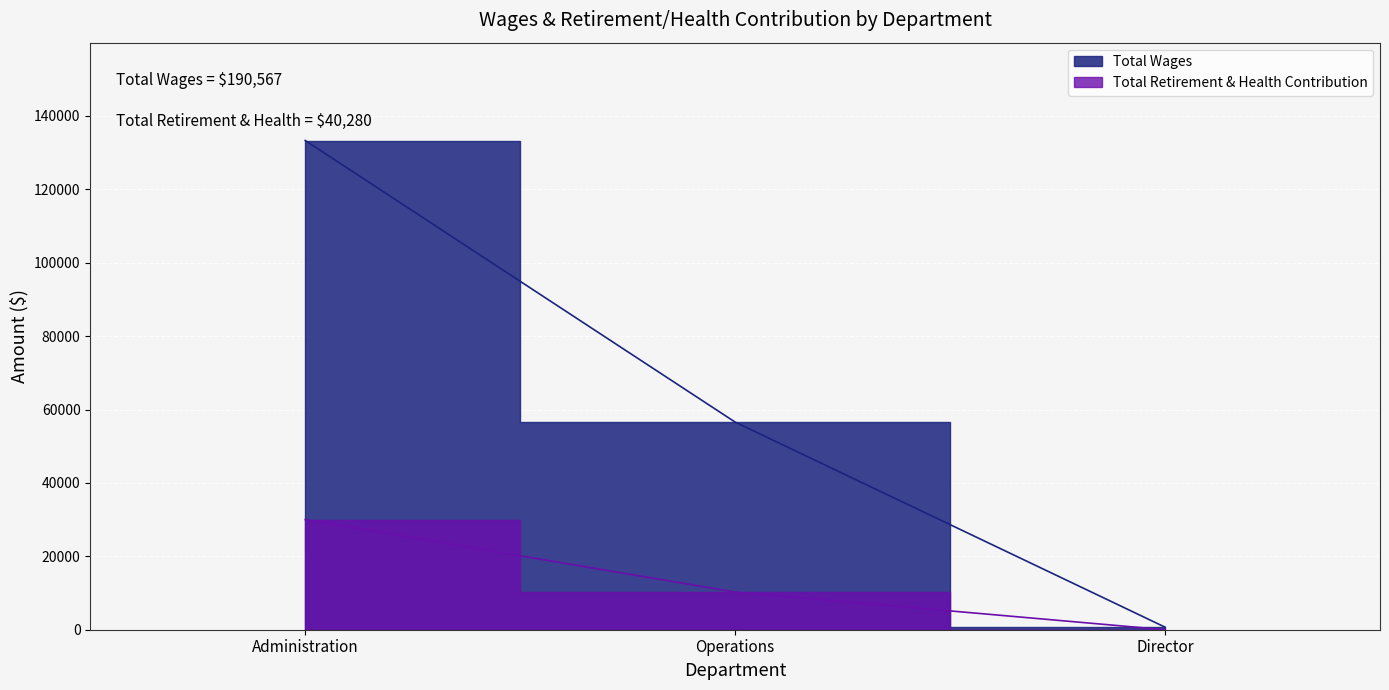

At which label is Total Wages closest to 66998?

Operations